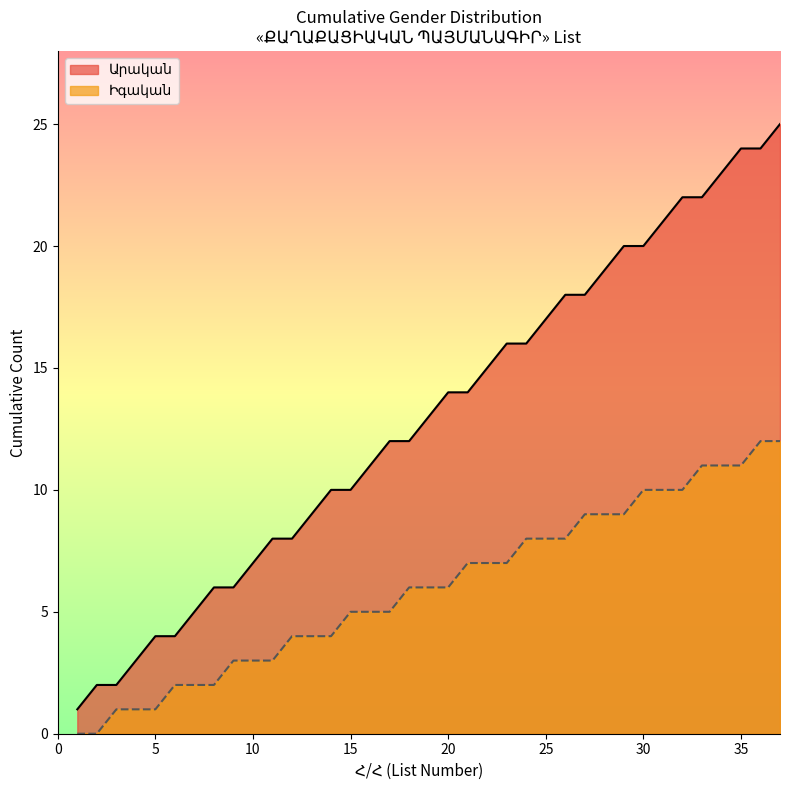

How many lines are shown in the chart?

2